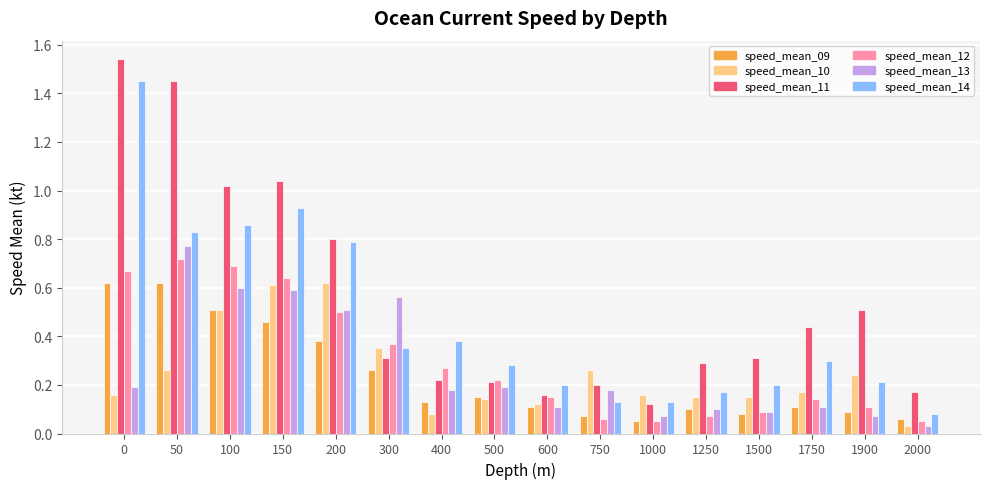

What is the sum of all speed_mean_12 values?

4.8